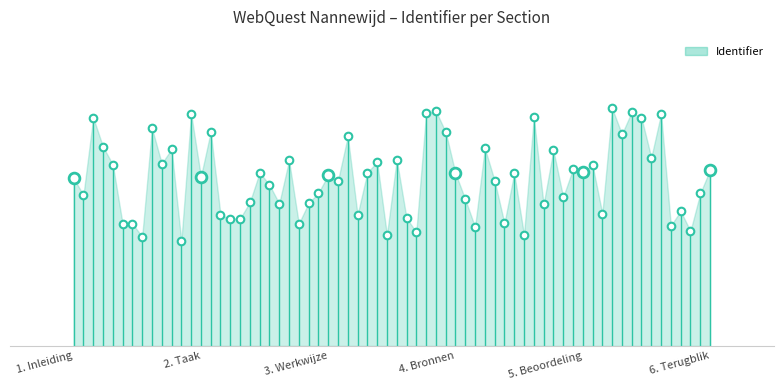

Between 3. Werkwijze and 1. Inleiding, which is larger?

3. Werkwijze